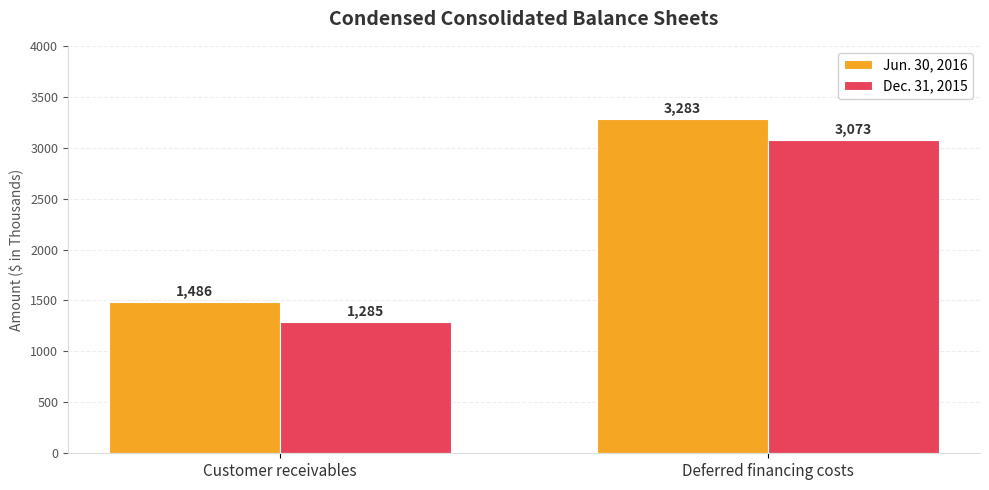

What is the value of the Dec. 31, 2015 bar at the 1st from the left?

1285